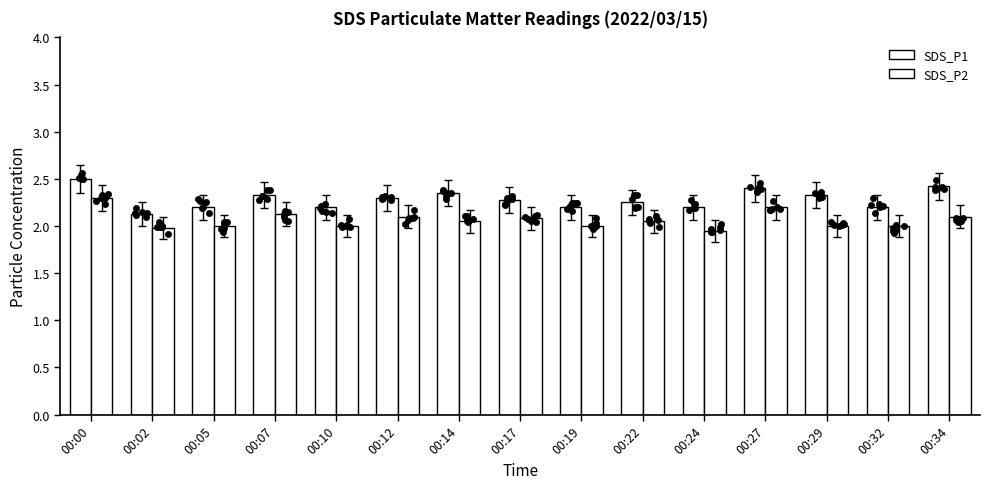

At how many categories does at least one series exceed 2?

15